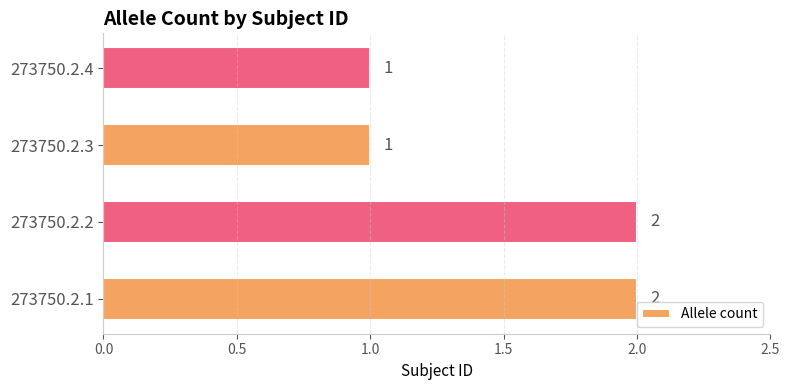

What is the difference between the second highest and minimum values?

1